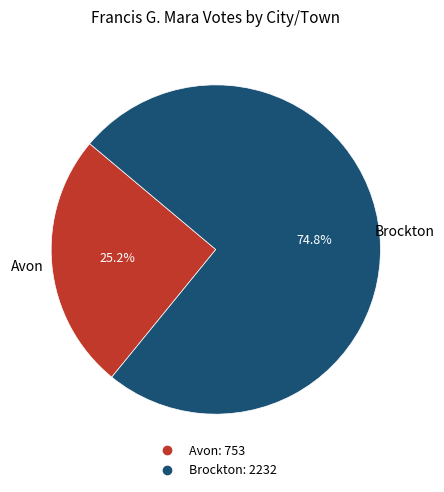

How many segments does this pie chart have?

2